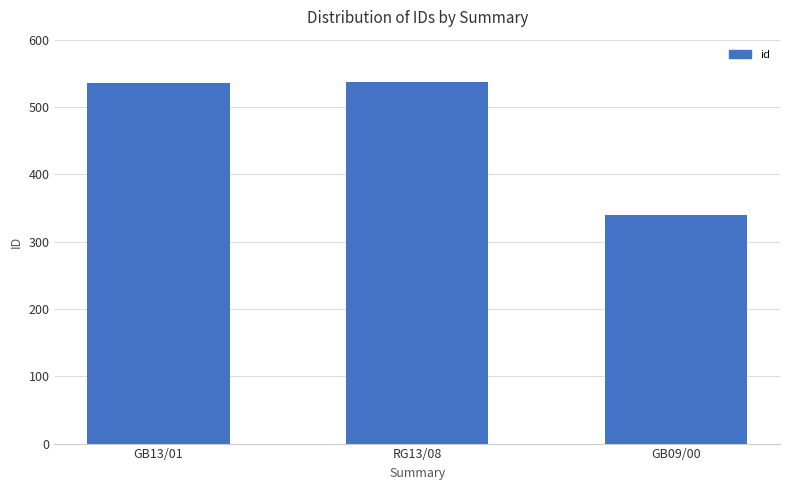

What is the difference between the second highest and minimum values?

197